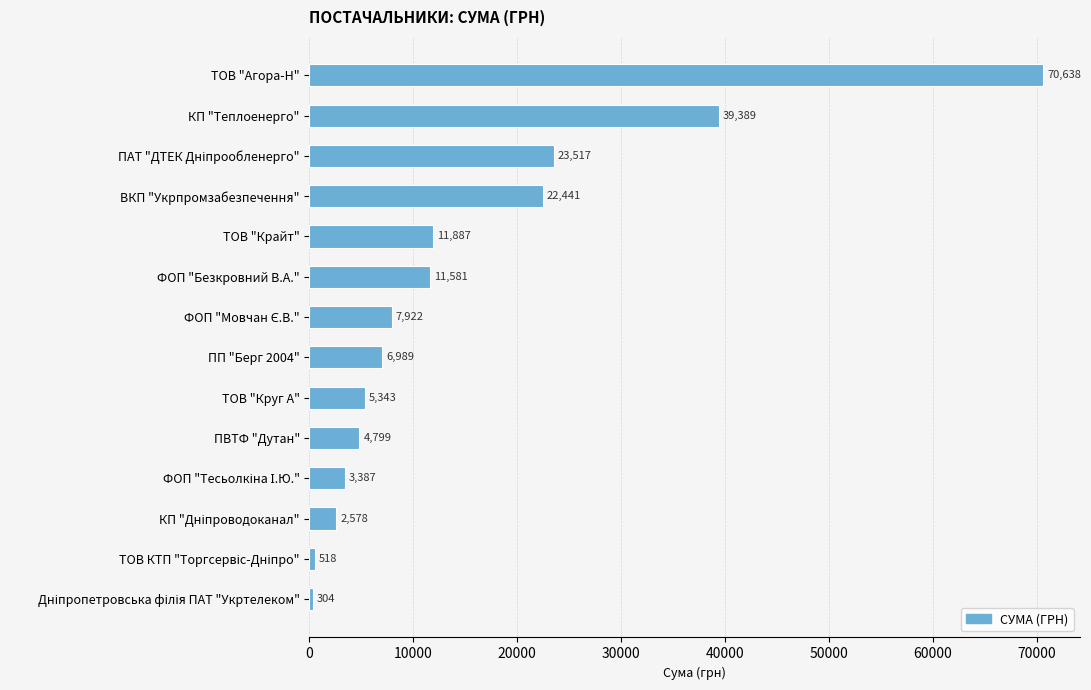

What is the difference between the maximum and minimum values?

70333.6